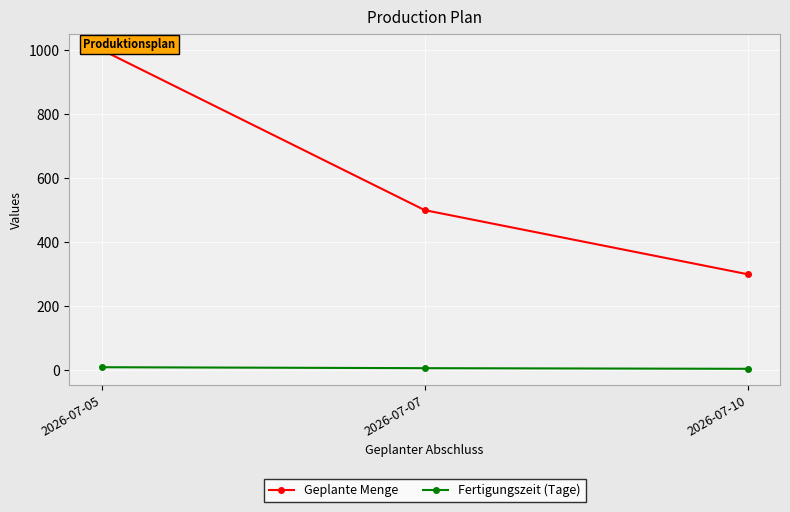

Where does the Fertigungszeit (Tage) series first go above 7?

2026-07-05